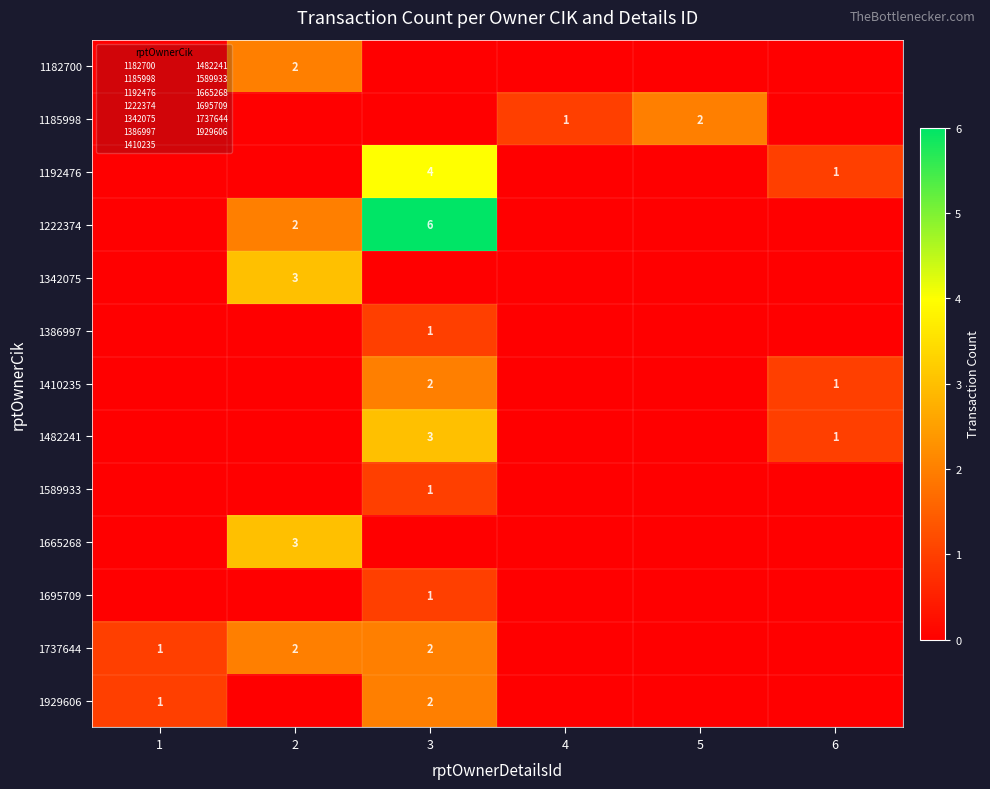

At how many categories does at least one series exceed 1?

3